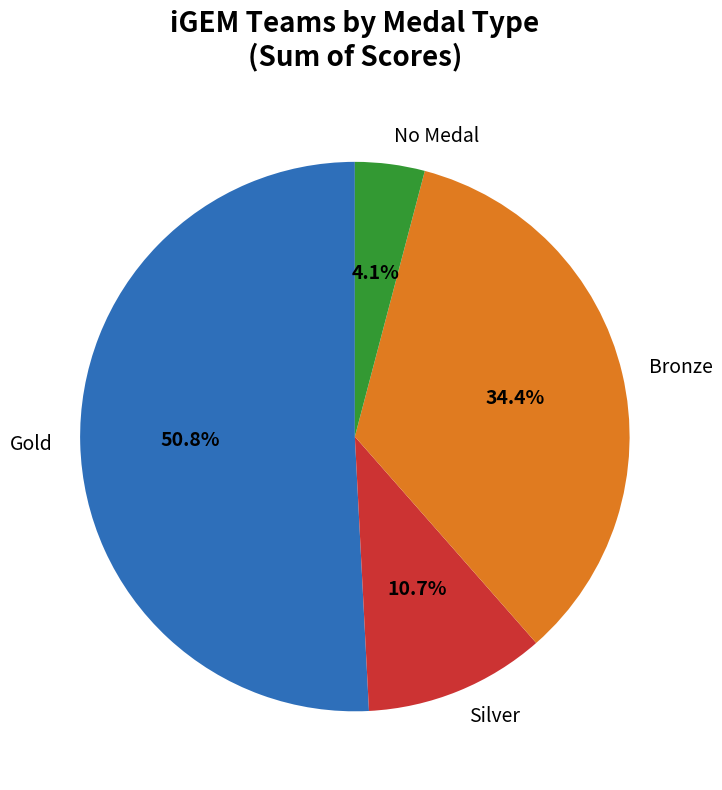

How many segments does this pie chart have?

4